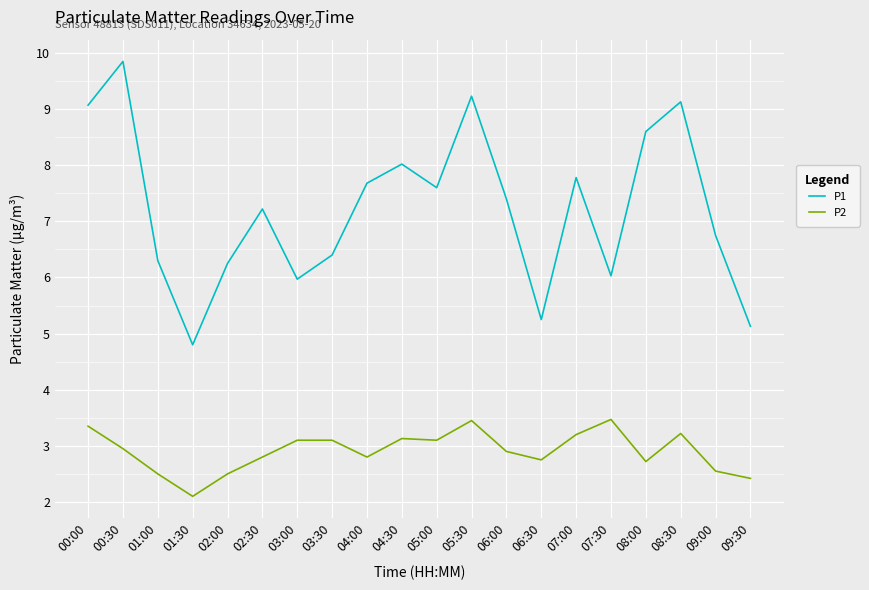

The value of P1 at 08:00 is 8.6. True or false?

True